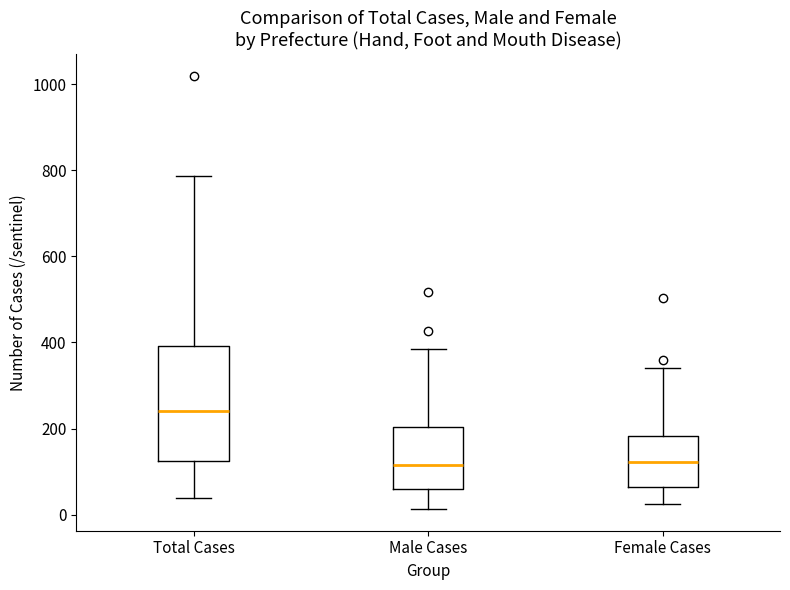

Reading left to right, read every box against the y-axis: the position of its median line, the range the box covers, and the ends of its whiskers. The values are not printed on the chart, so give them approximately, as read against the axis.

Total Cases: median 240, box 120 to 400, whiskers 40 to 780
Male Cases: median 120, box 60 to 200, whiskers 20 to 380
Female Cases: median 120, box 60 to 180, whiskers 20 to 340